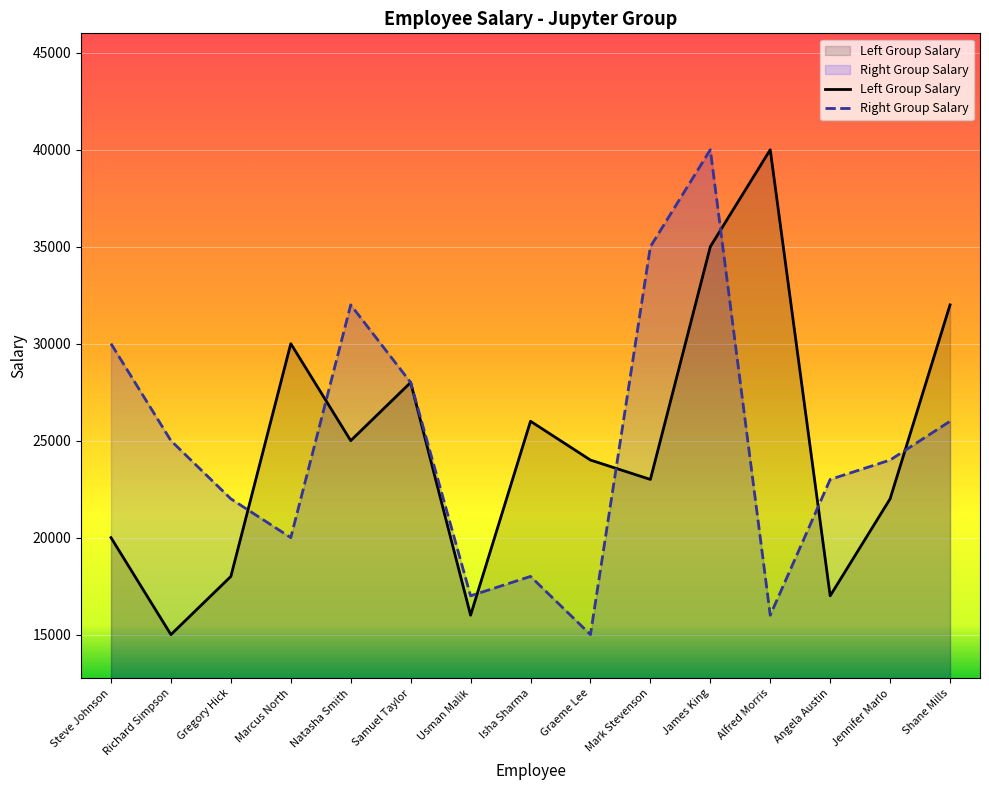

What is the maximum value shown in the chart?

40000